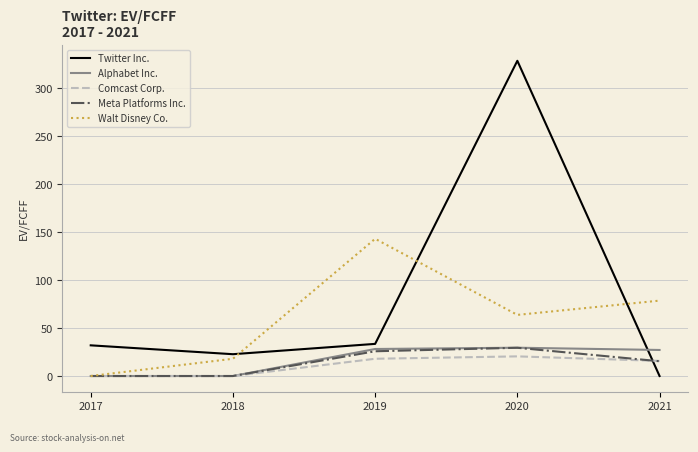

What are all the series names shown in the legend?

Twitter Inc., Alphabet Inc., Comcast Corp., Meta Platforms Inc., Walt Disney Co.